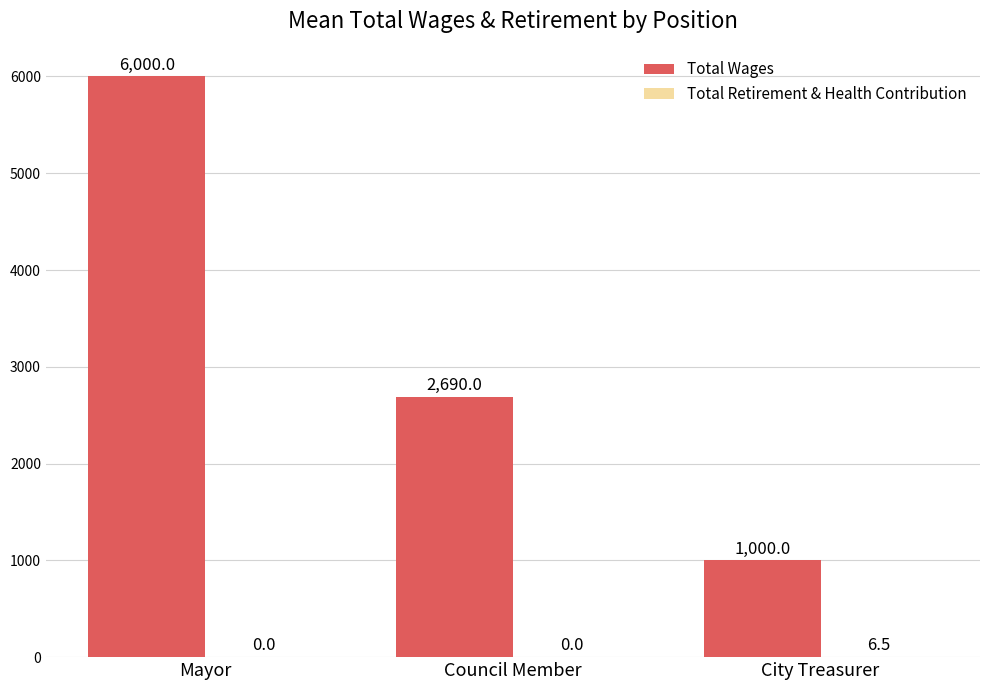

What is the total value across all series at City Treasurer?

1006.5